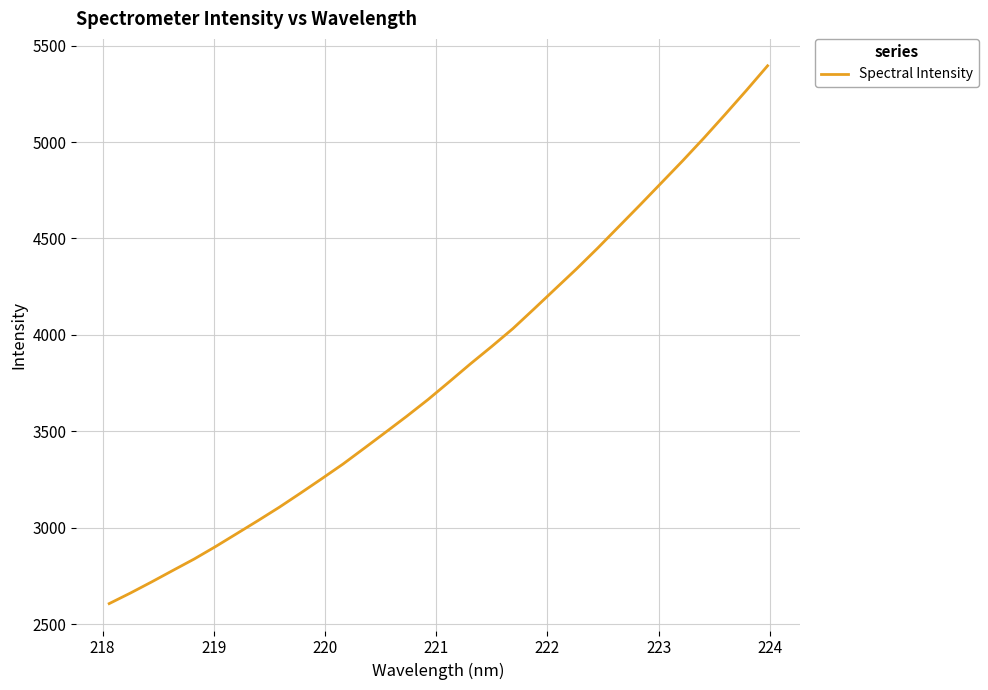

How many lines are shown in the chart?

1